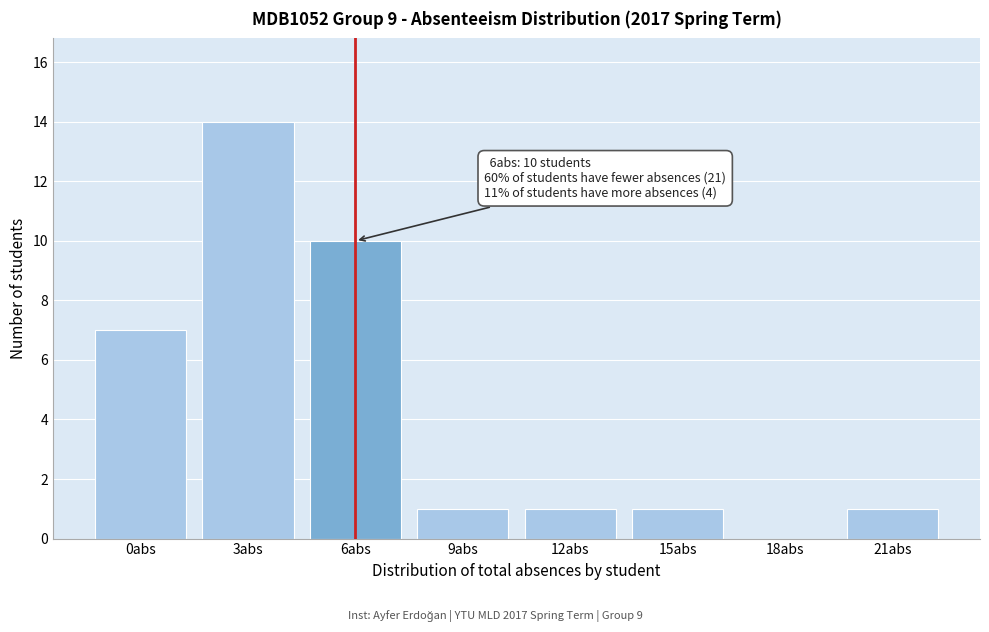

Reading left to right, what are all the values shown in this chart?

0abs=7	3abs=14	6abs=10	9abs=1	12abs=1	15abs=1	18abs=0	21abs=1